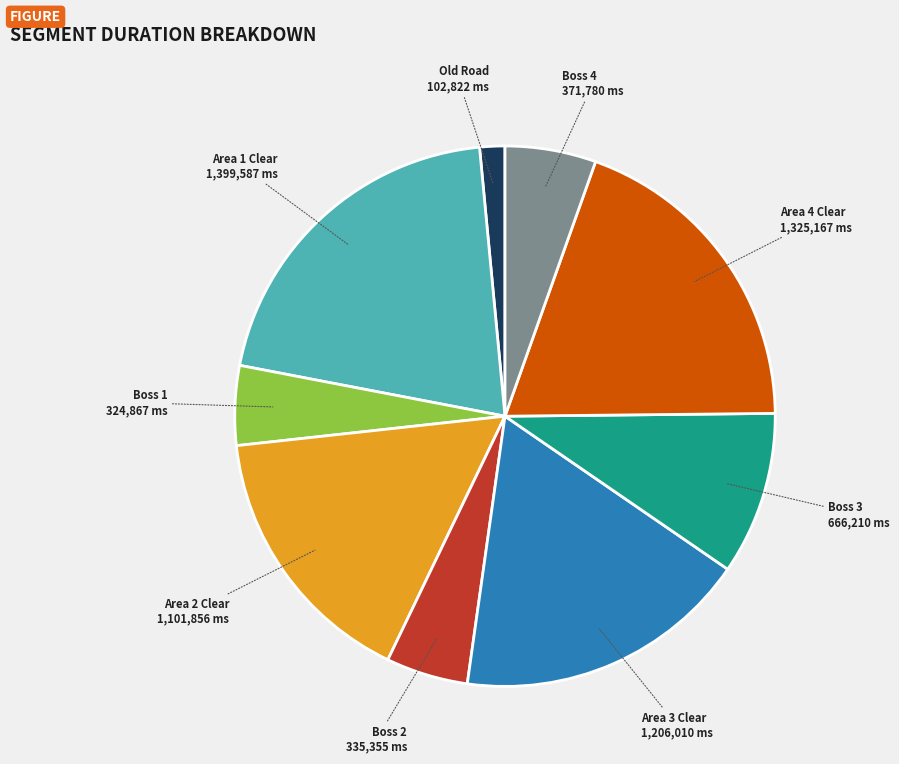

Which slice is the largest?

Area 1 Clear